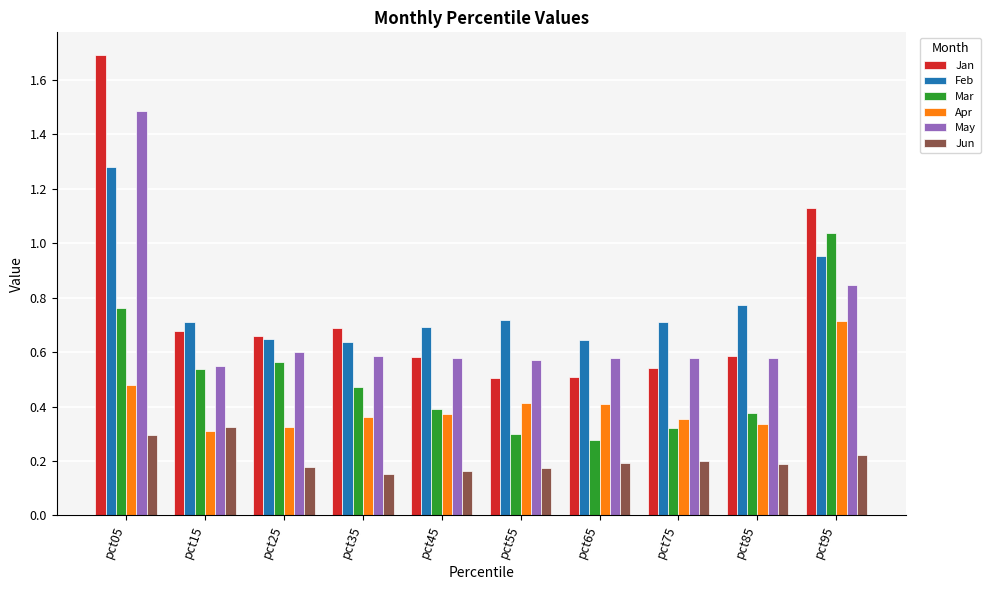

How many bars are there in each group?

6